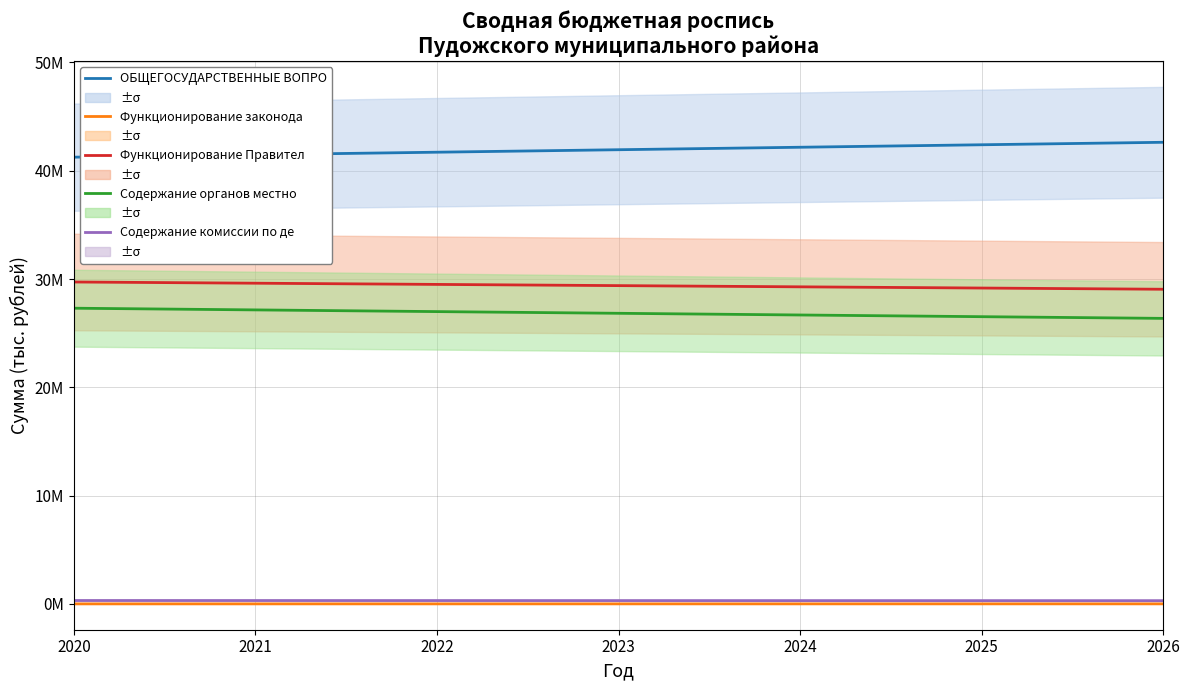

What is the smallest value displayed?

8500.0